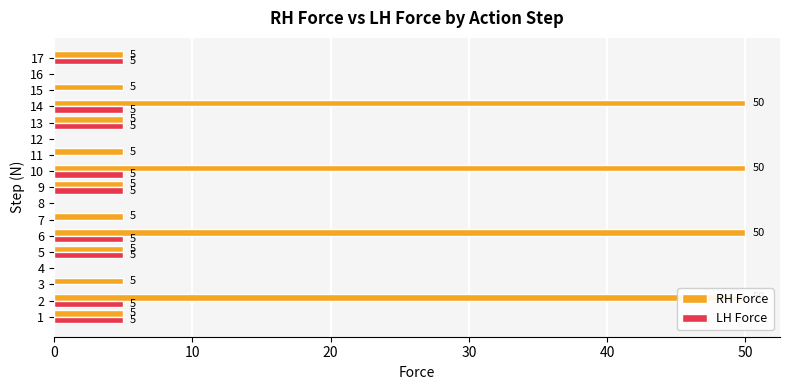

Which label corresponds to the largest value in the chart?

2